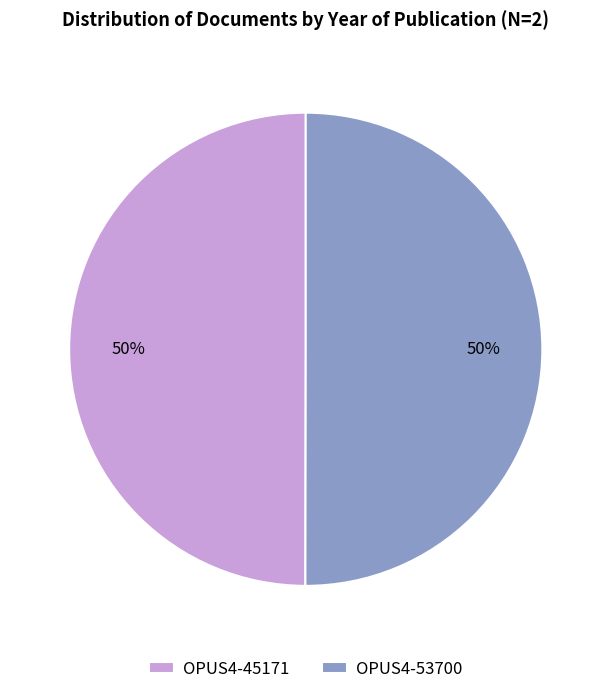

The OPUS4-53700 slice represents 55% of the pie. True or false?

False